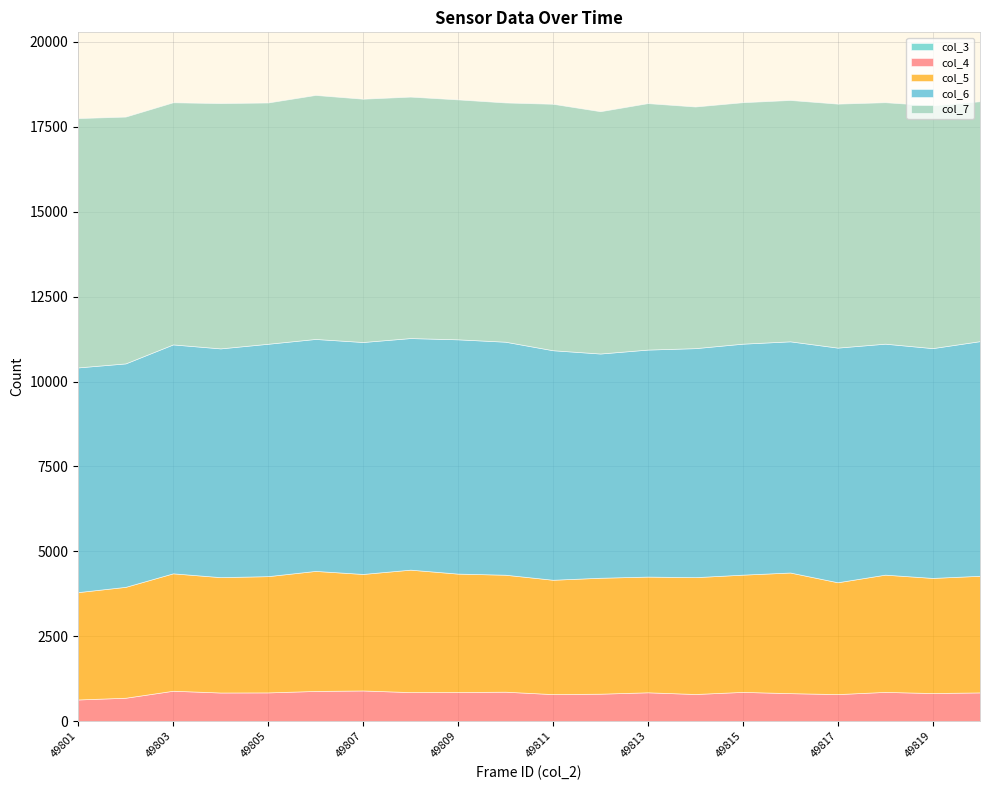

Between 49803 and 49805, which is larger?

49803